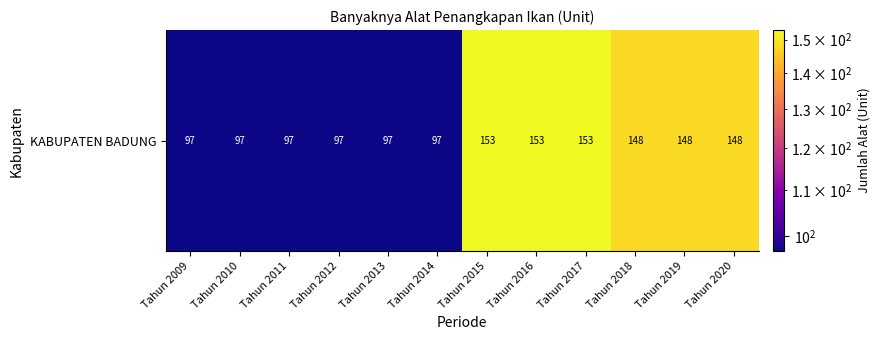

Reading right to left, list all the values displayed in this chart.

Tahun 2020=148	Tahun 2019=148	Tahun 2018=148	Tahun 2017=153	Tahun 2016=153	Tahun 2015=153	Tahun 2014=97	Tahun 2013=97	Tahun 2012=97	Tahun 2011=97	Tahun 2010=97	Tahun 2009=97